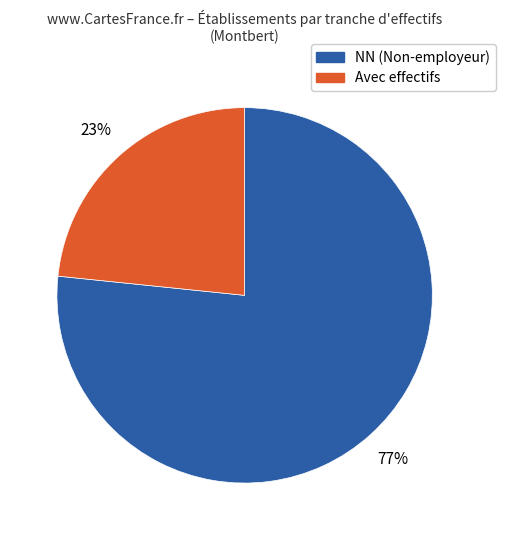

Count the number of slices in the pie.

2